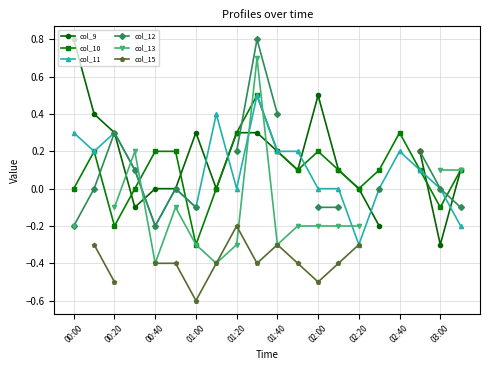

How many values in the col_15 series are below 0?

13